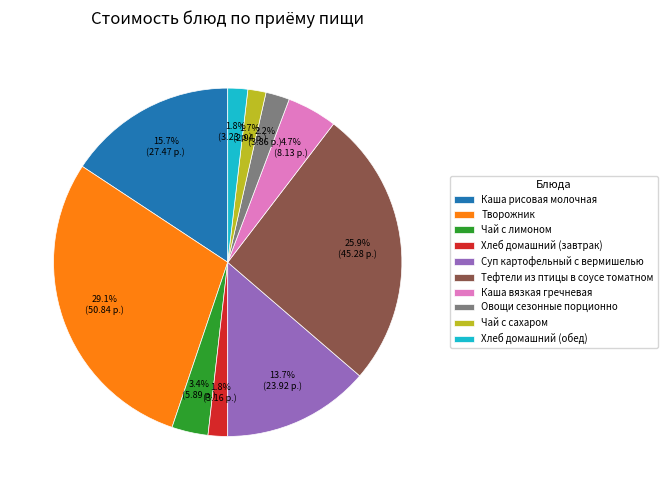

Between Каша вязкая гречневая and Овощи сезонные порционно, which is larger?

Каша вязкая гречневая